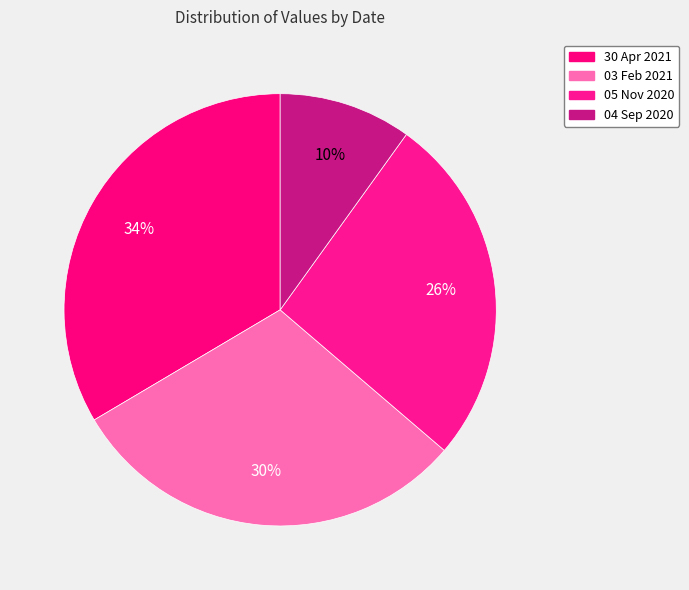

How many slices are in this pie chart?

4